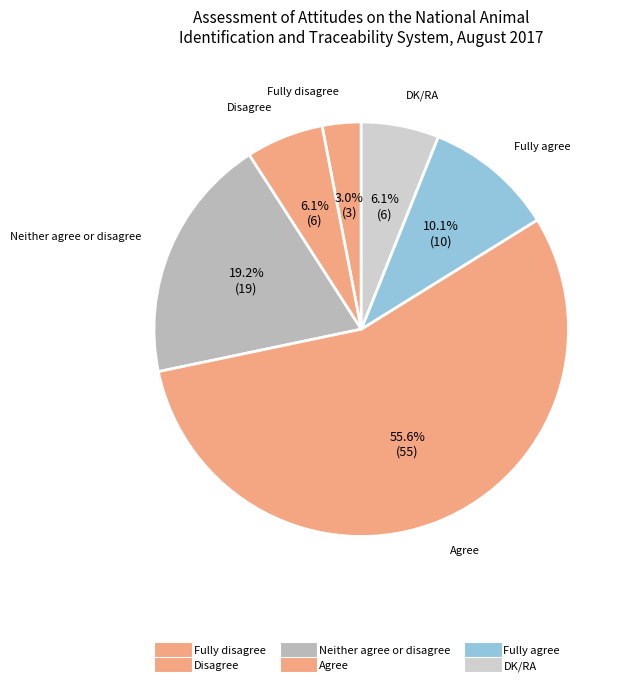

How many segments does this pie chart have?

6